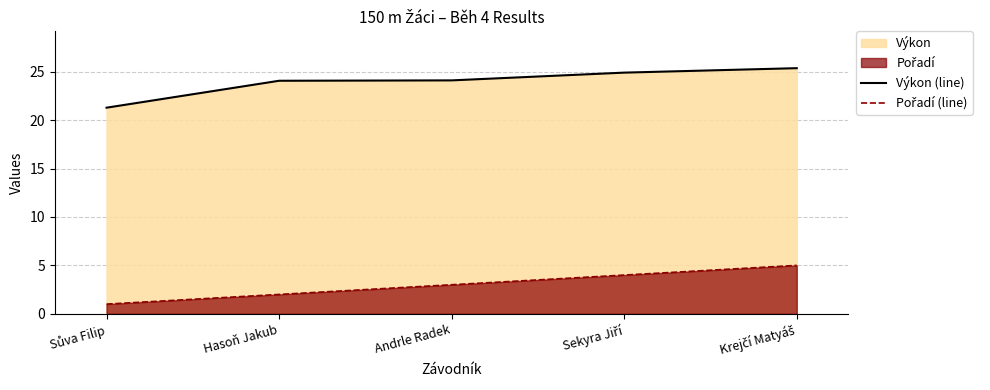

List the series in order of their overall mean, lowest first.

Pořadí (line), Výkon (line)